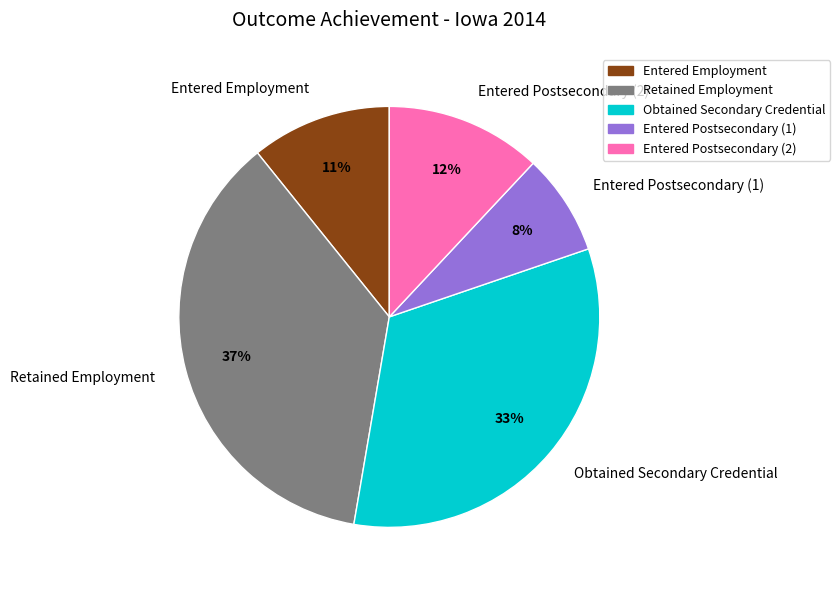

Rank the categories by value from highest to lowest.

Retained Employment, Obtained Secondary Credential, Entered Postsecondary (2), Entered Employment, Entered Postsecondary (1)